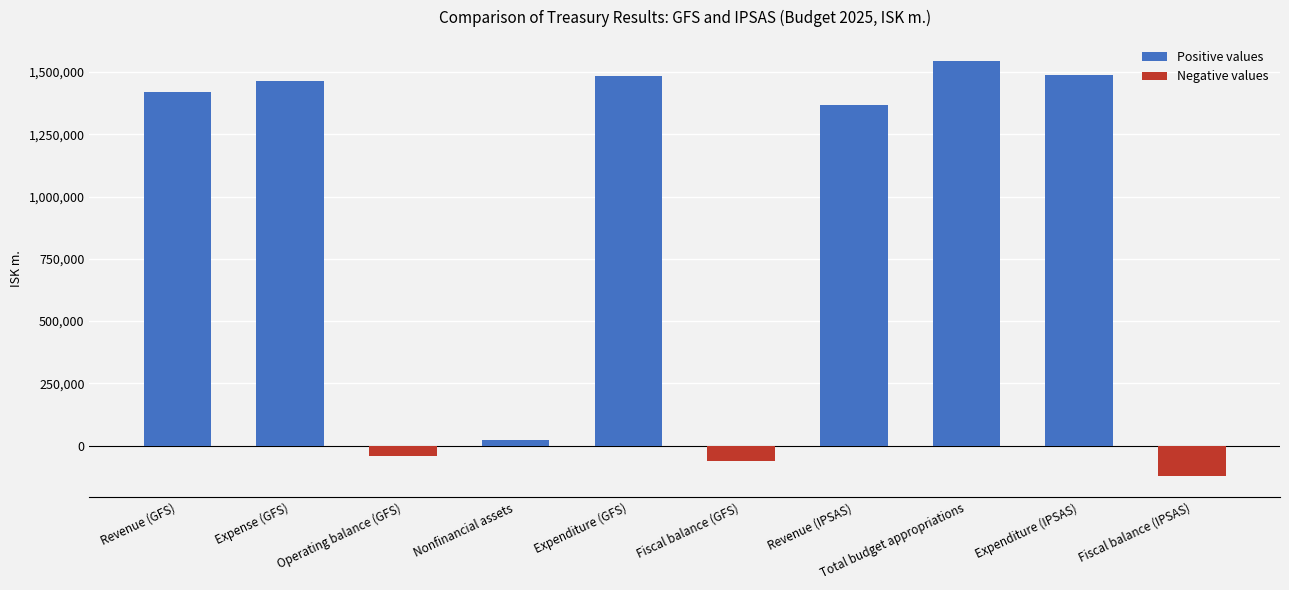

What is the difference between the highest and lowest values at Fiscal balance (GFS)?

62602.0